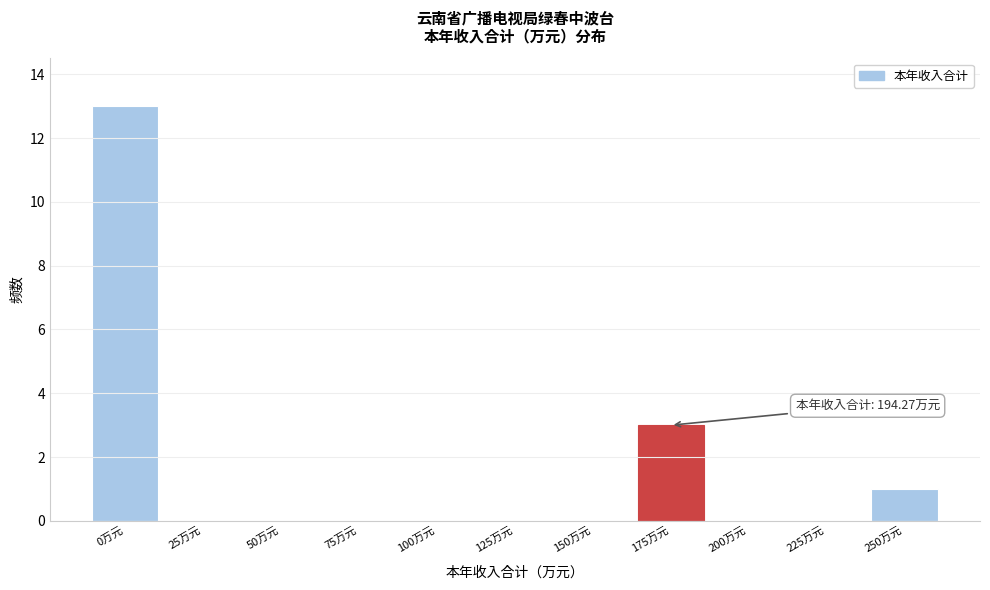

Reading left to right, extract all data points from this chart.

0万元=13	25万元=0	50万元=0	75万元=0	100万元=0	125万元=0	150万元=0	175万元=3	200万元=0	225万元=0	250万元=1